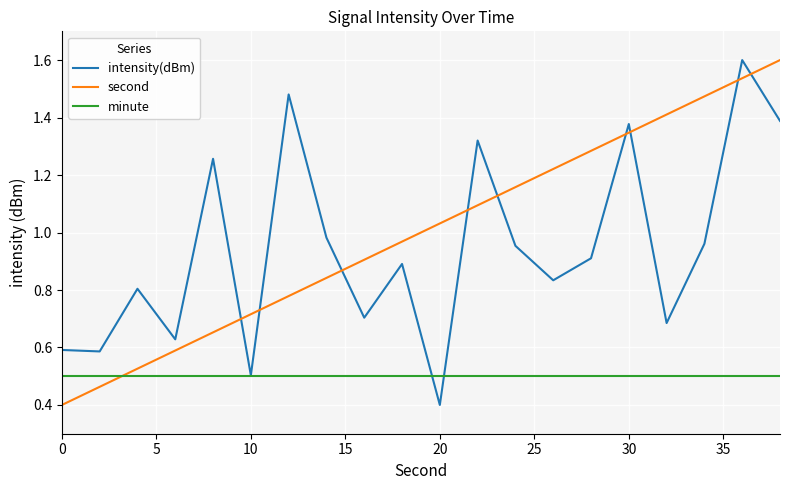

What are all the series names shown in the legend?

intensity(dBm), second, minute